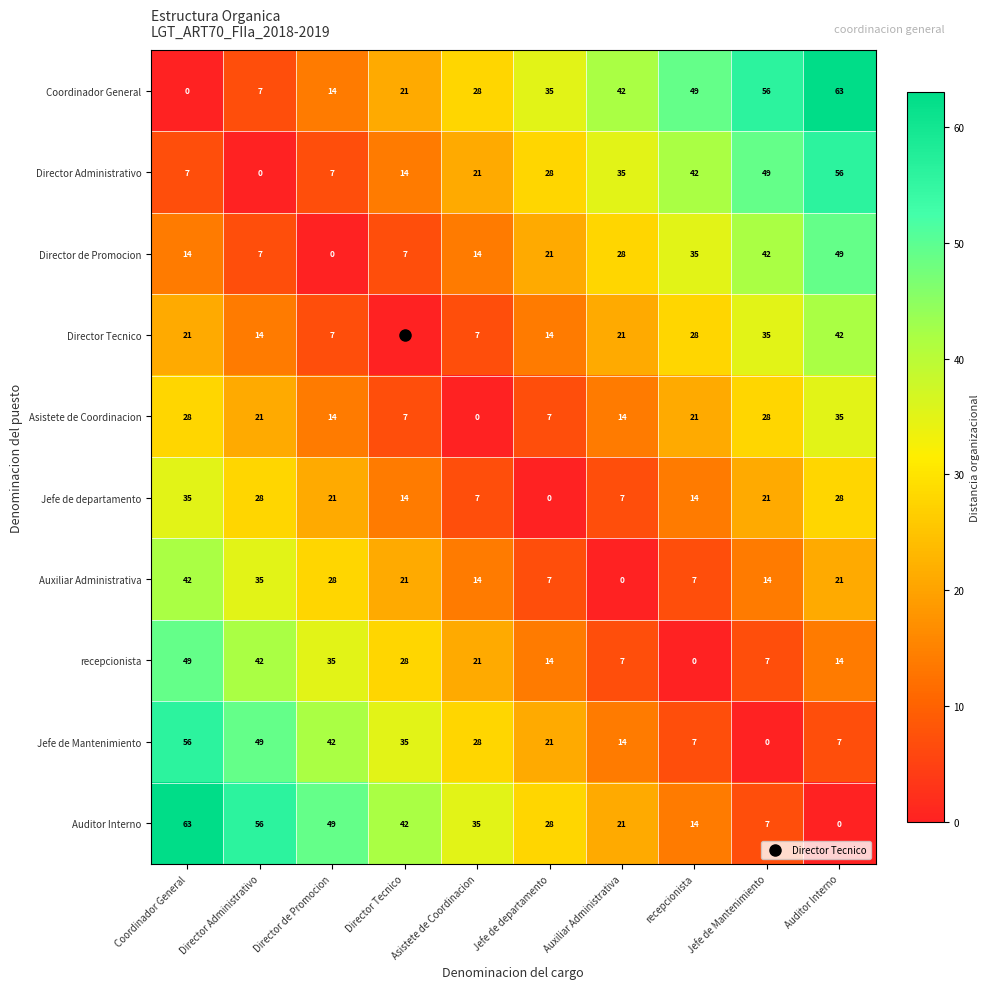

What is the spread (max minus min) of values at Auditor Interno?

63